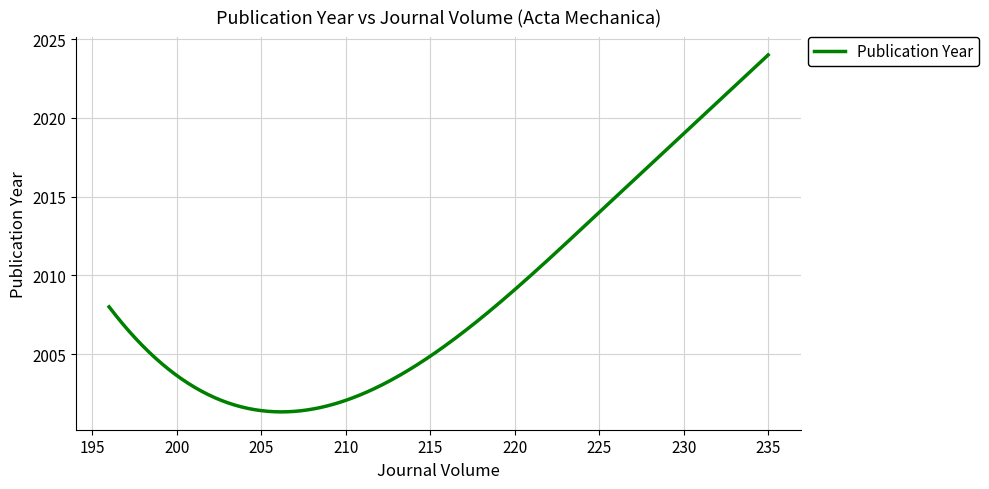

What is the difference between the maximum and minimum values?

22.7